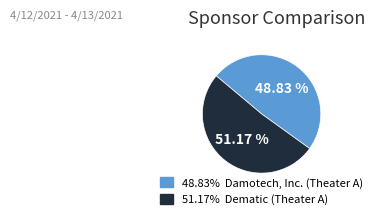

Rank the categories by value from lowest to highest.

48.83% Damotech, Inc. (Theater A), 51.17% Dematic (Theater A)